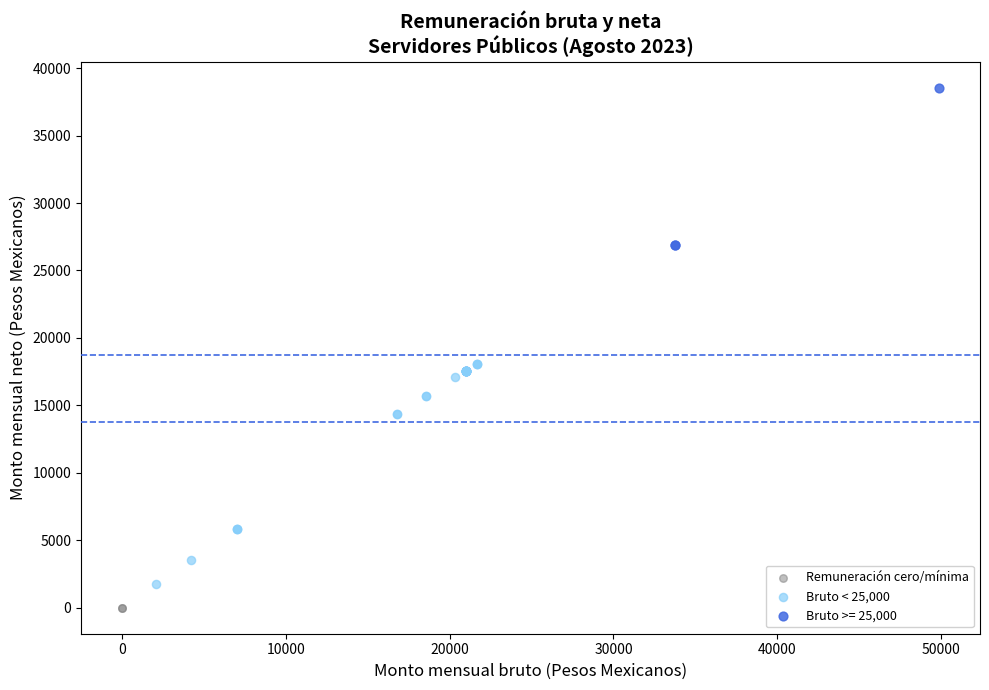

What are all the series names shown in the legend?

Remuneración cero/mínima, Bruto < 25,000, Bruto >= 25,000